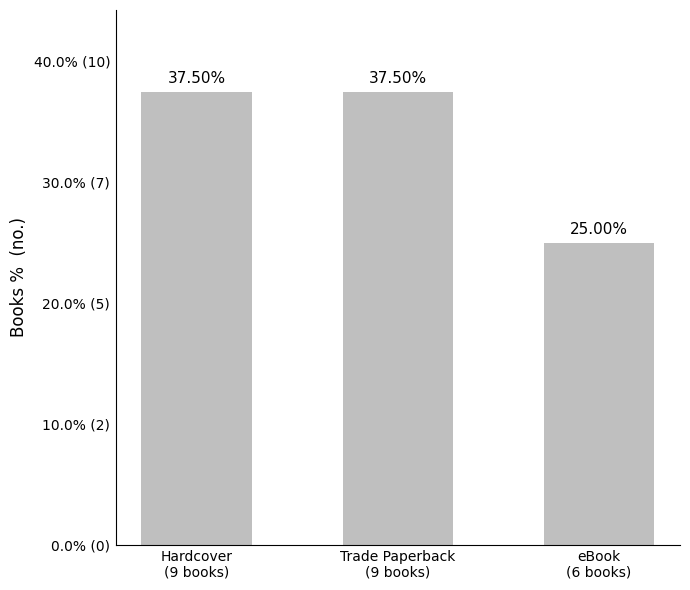

Does the chart contain any negative values?

No